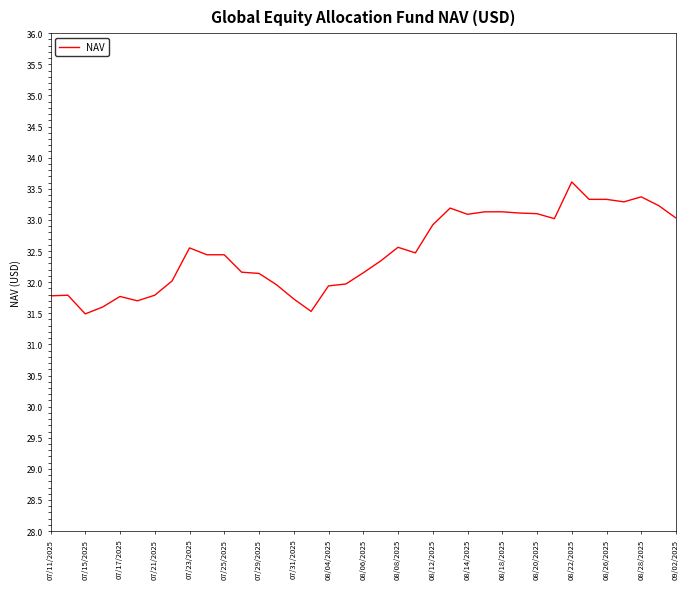

What is the smallest value displayed?

31.5